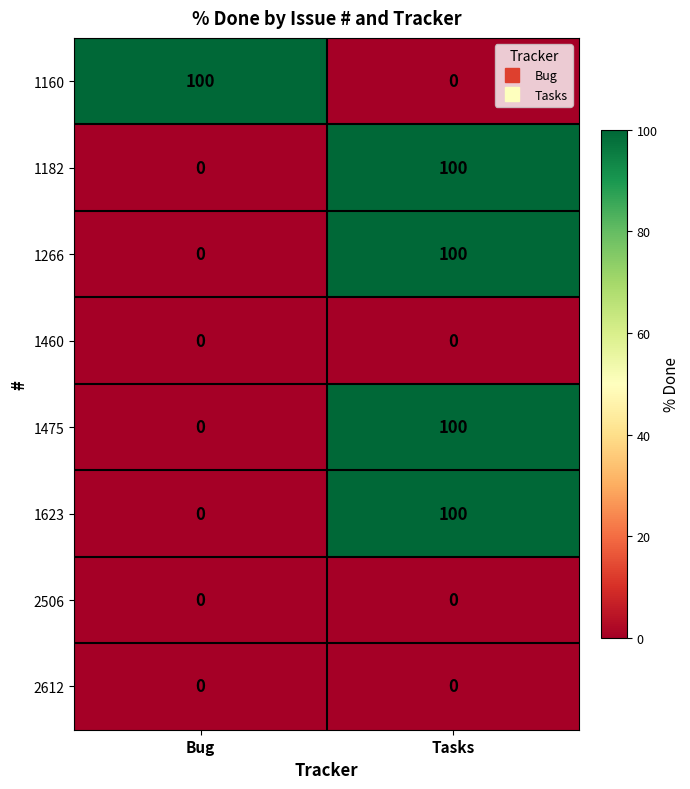

What is the average value of the 1475 series?

50